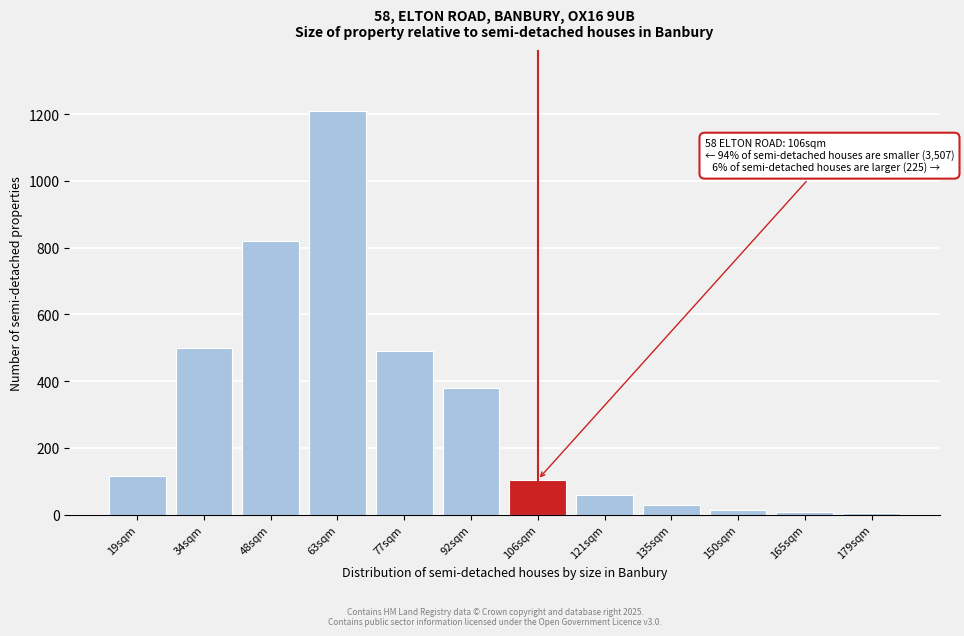

What is the sum of all values?

3738